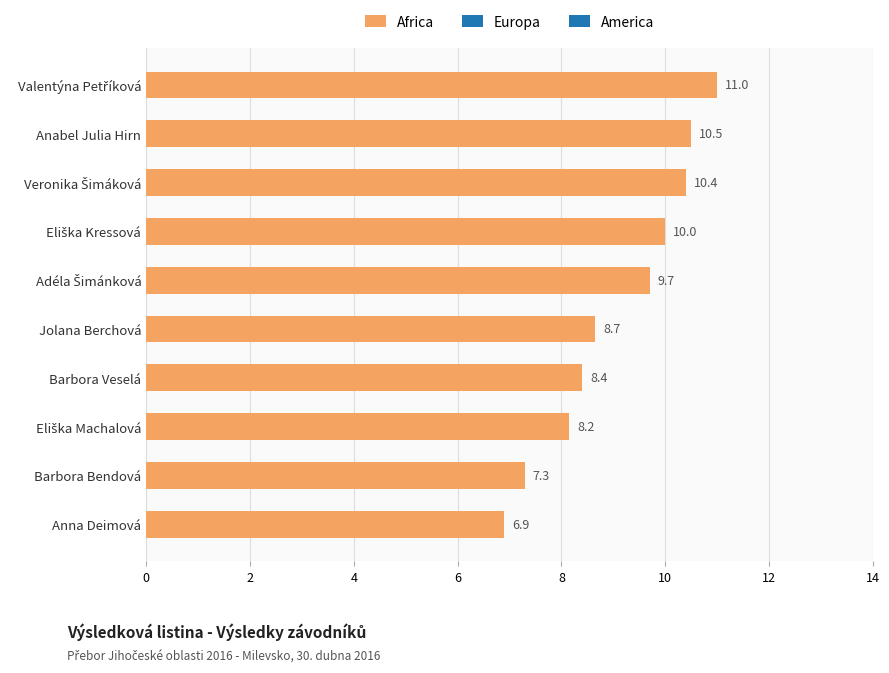

What is the difference between the maximum and minimum values?

4.1